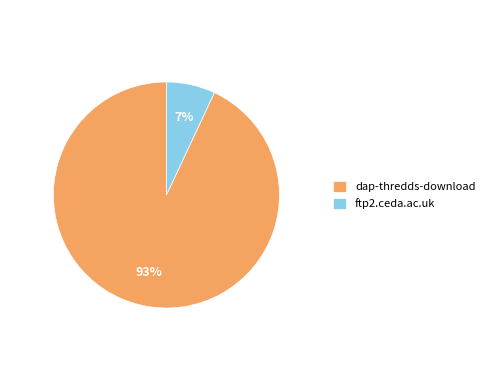

To the nearest percent, what is the average slice percentage?

50%